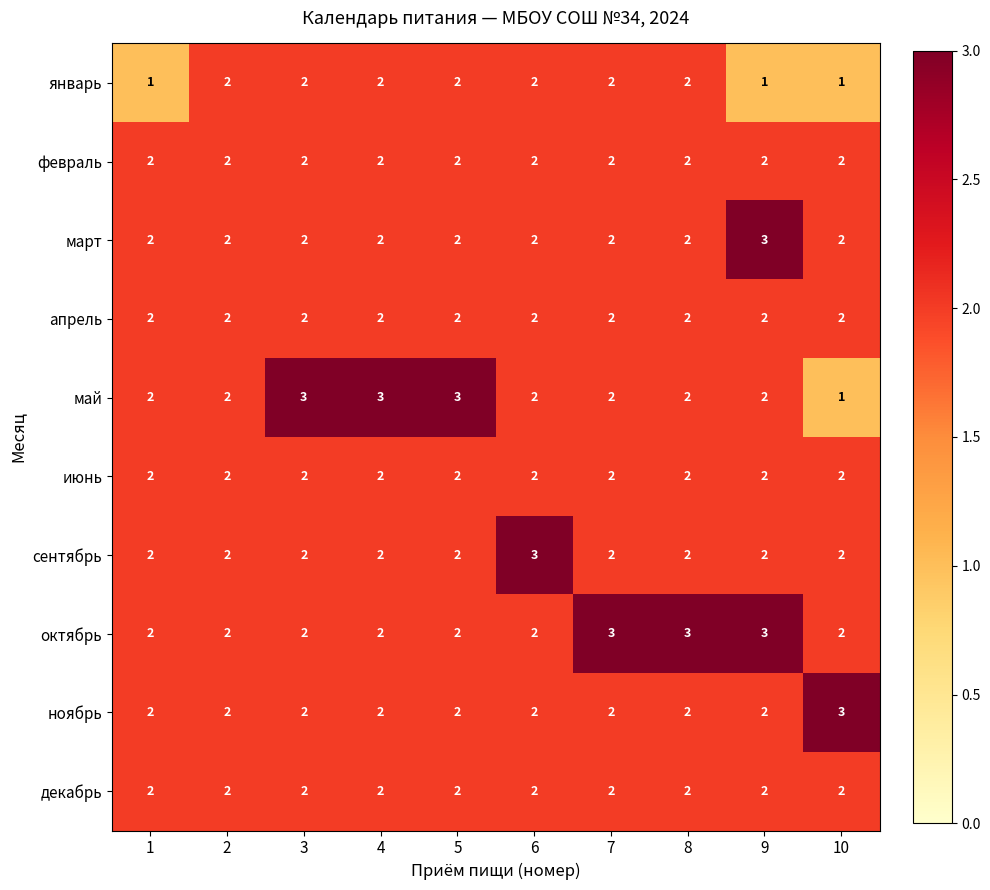

Which series has the largest range (max minus min)?

май